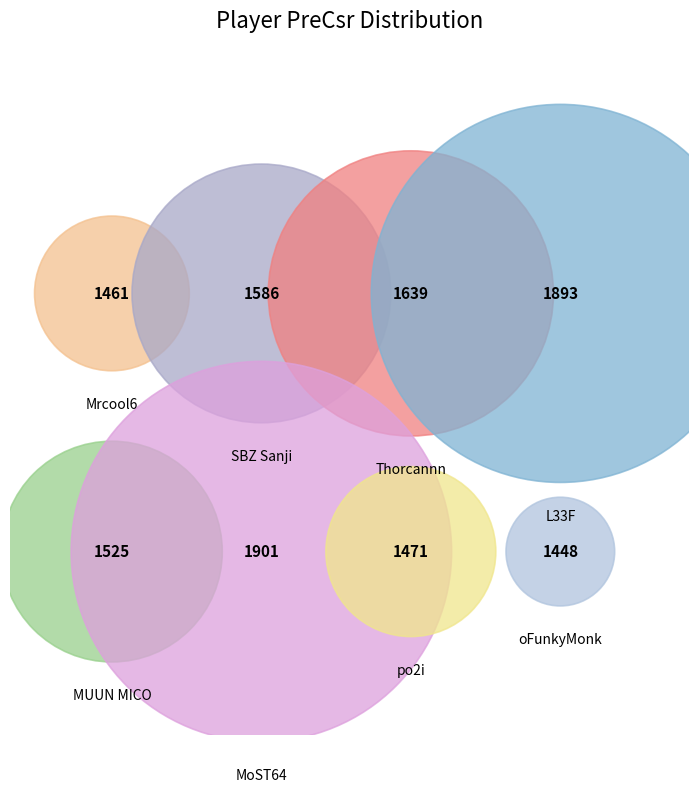

Is there any slice that represents more than half of the pie?

No